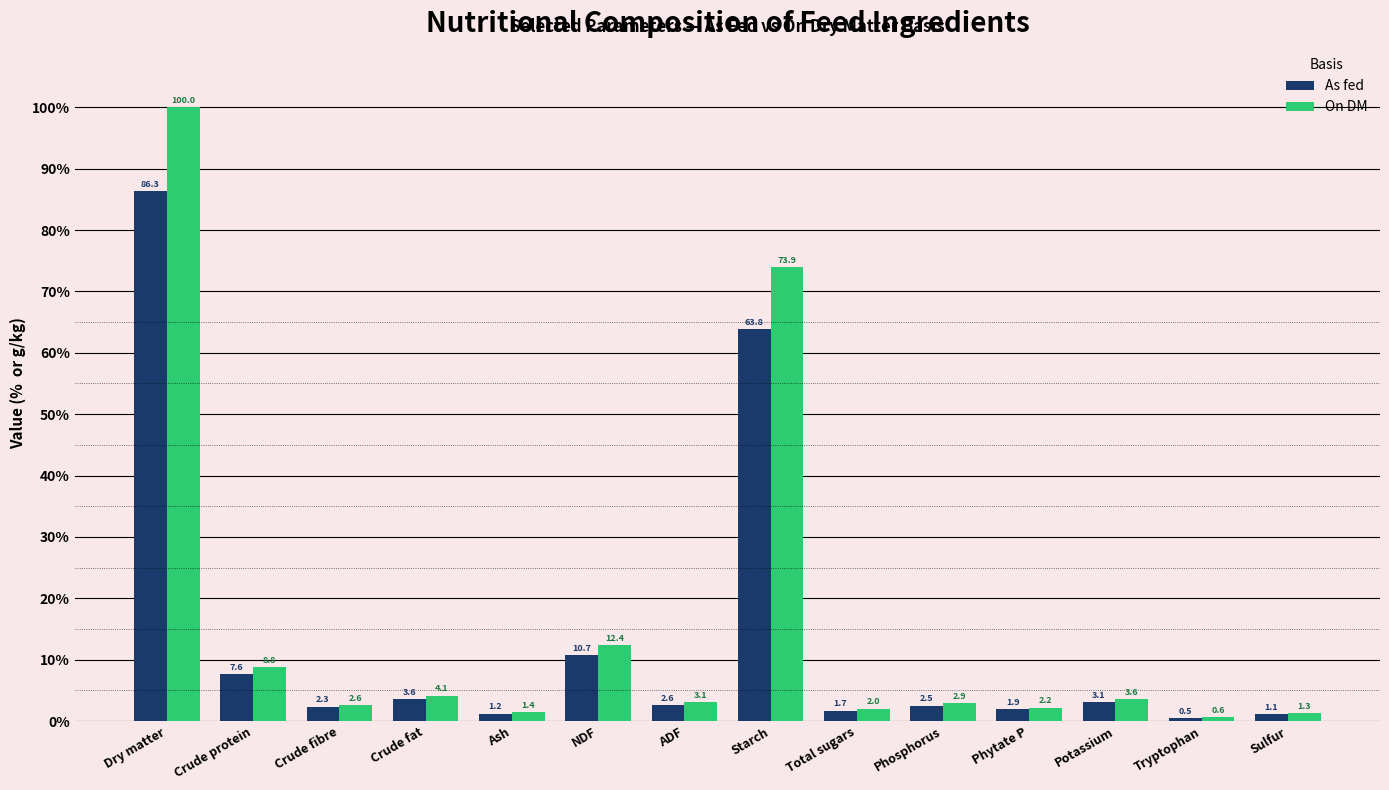

Is it true that As fed equals 3.5 at NDF?

False